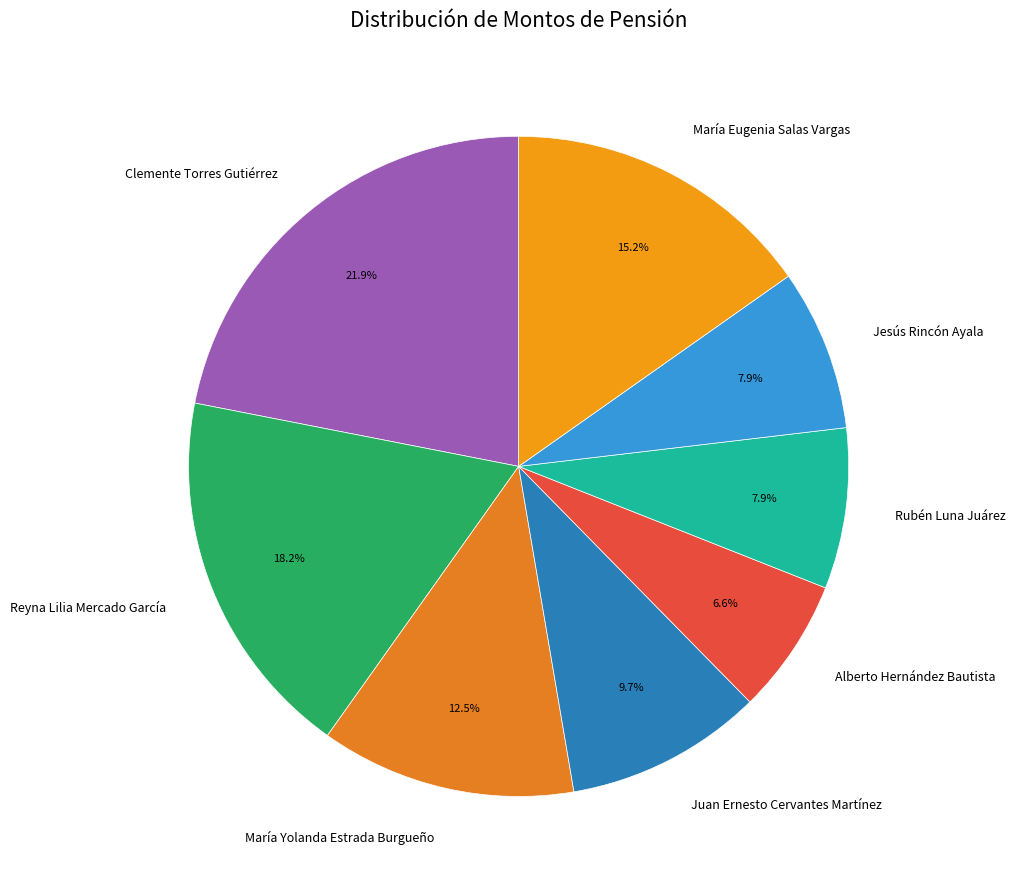

Does Juan Ernesto Cervantes Martínez represent more than half of the total?

No